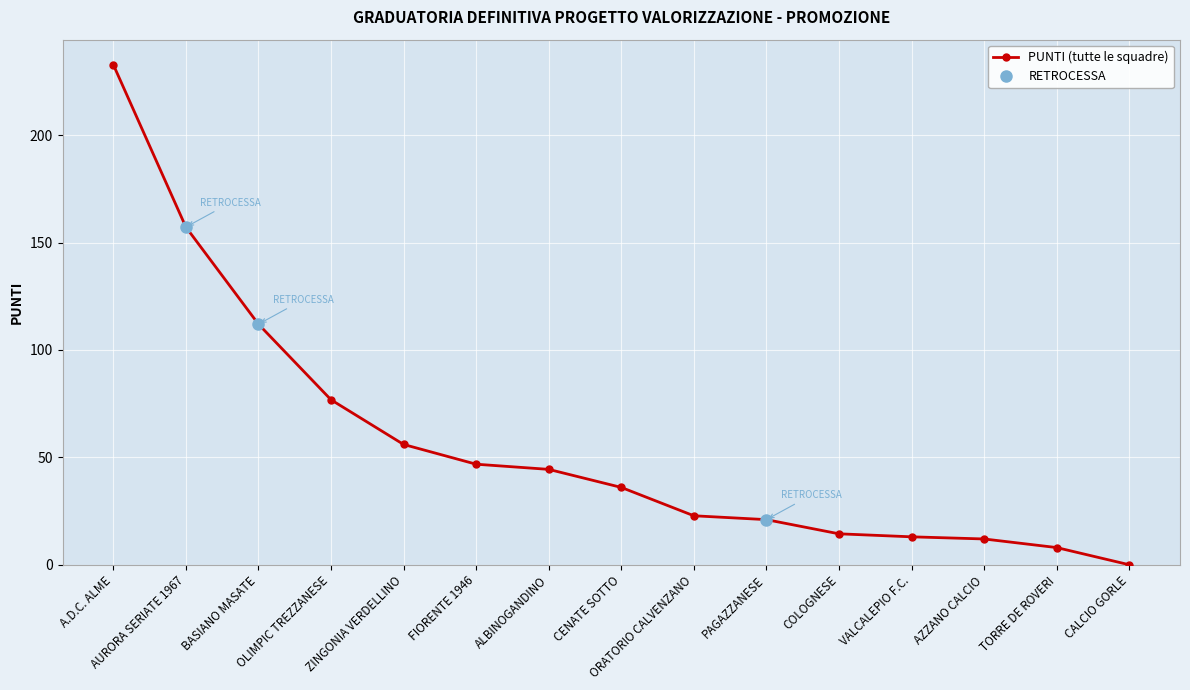

True or false: the data has more than 0 interior local peaks.

False